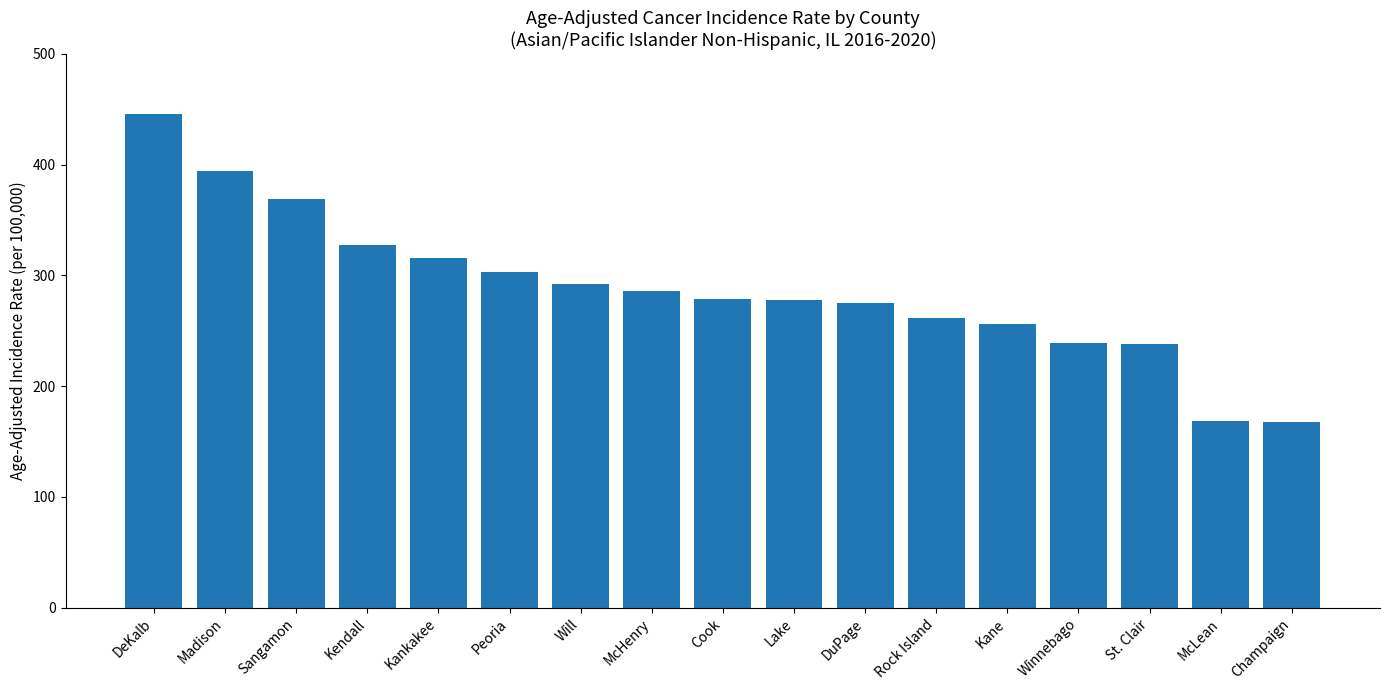

Does the chart contain any negative values?

No